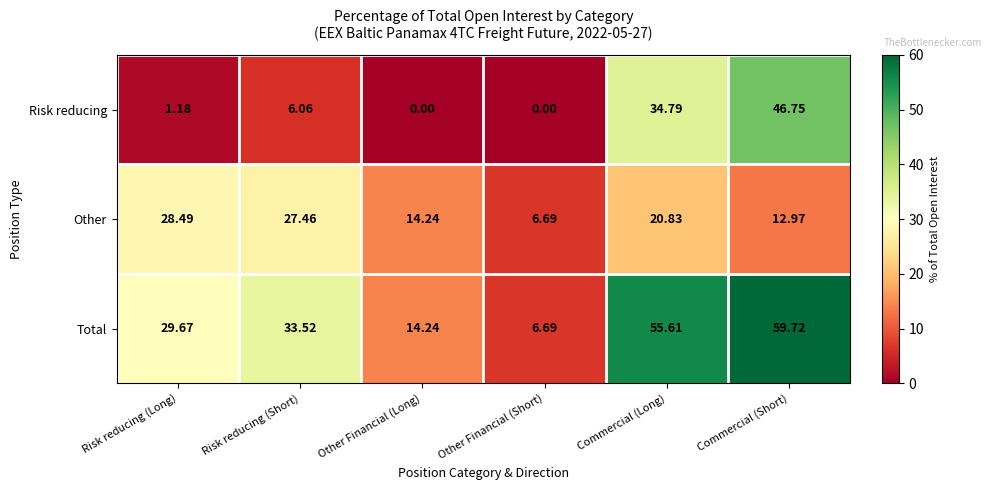

List the series in order of their overall mean, highest first.

Total, Other, Risk reducing